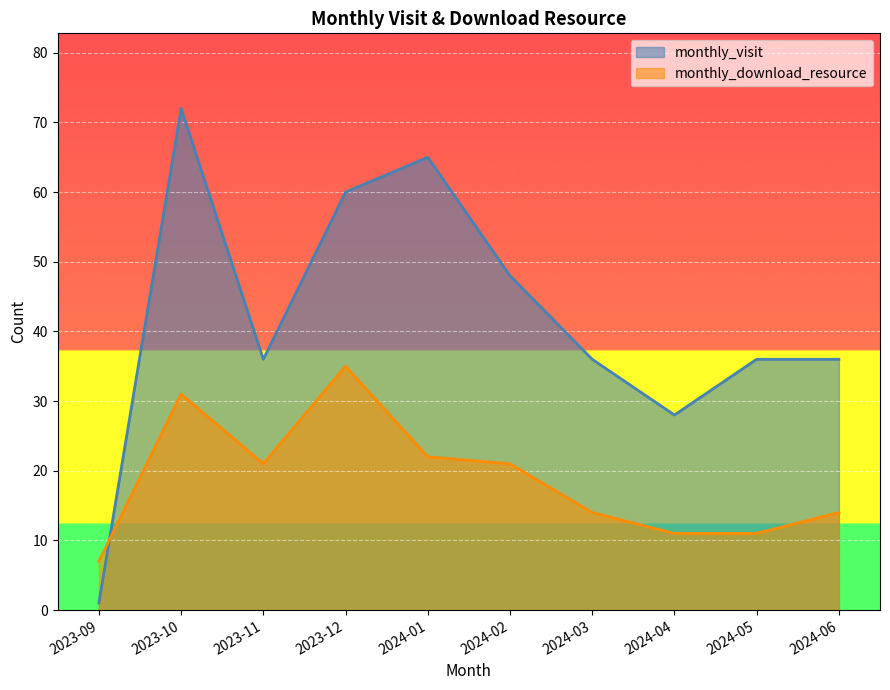

What is the sum of all monthly_download_resource values?

187